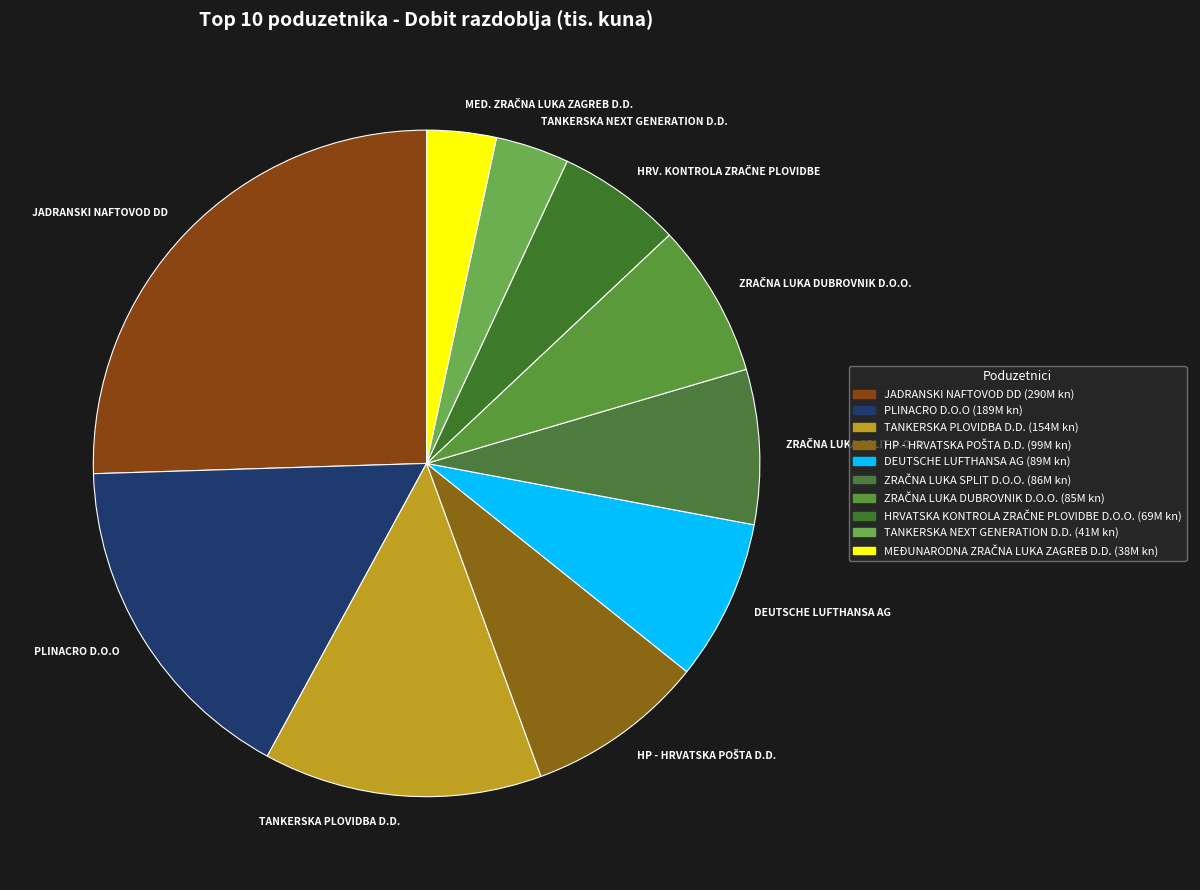

Which slice is the largest?

JADRANSKI NAFTOVOD DD